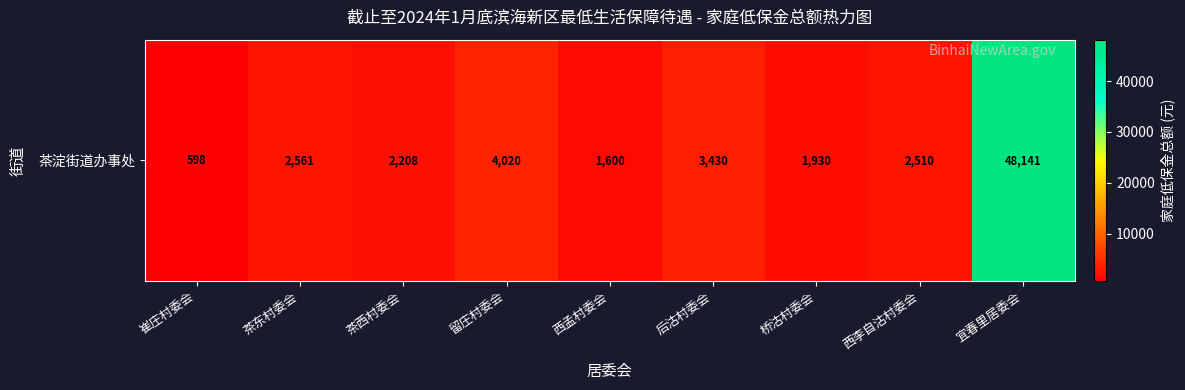

Which has a higher value, 茶西村委会 or 桥沽村委会?

茶西村委会